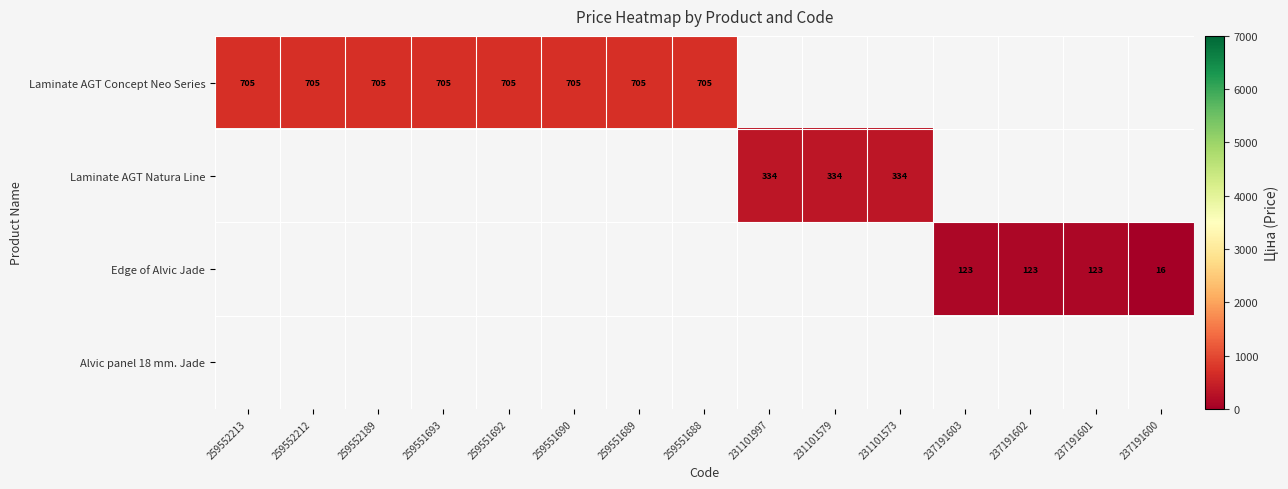

At which label is Laminate AGT Concept Neo Series closest to 705?

259552213